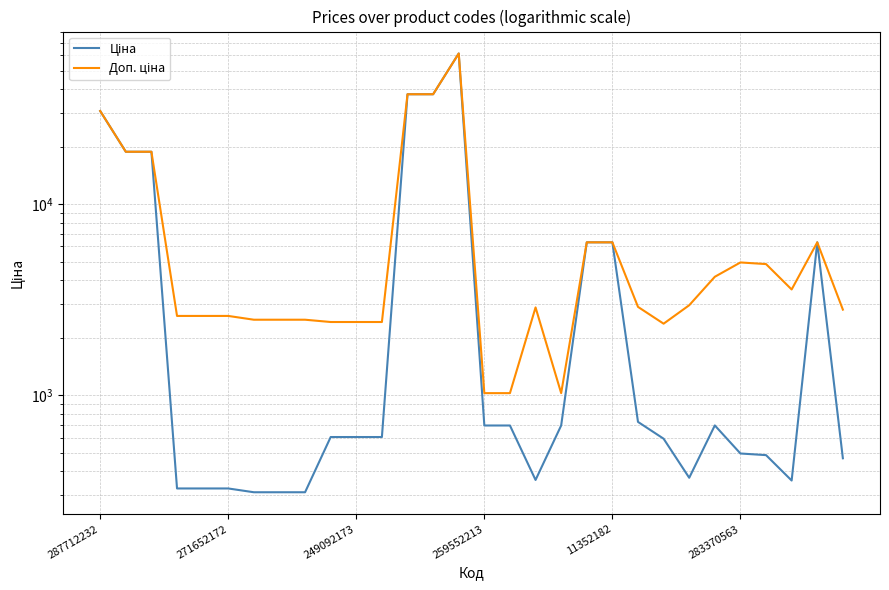

The Доп. ціна series shows 2955.8 at 23. True or false?

True